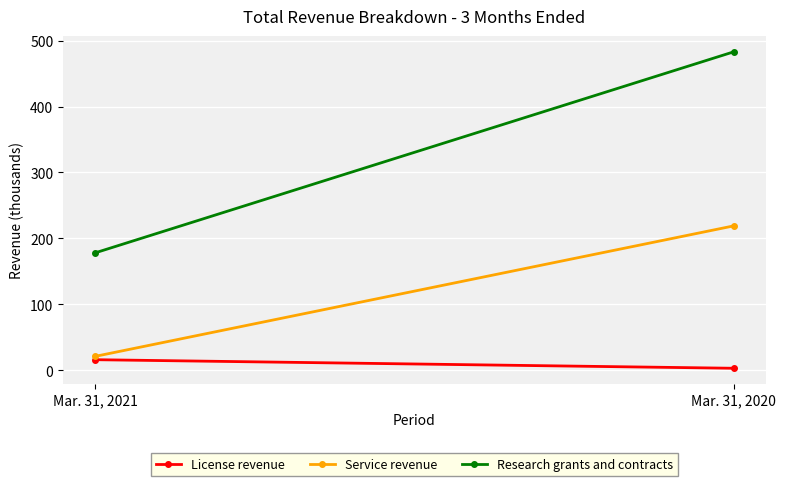

Is the value of License revenue at Mar. 31, 2020 greater than the value of Research grants and contracts at Mar. 31, 2021?

No